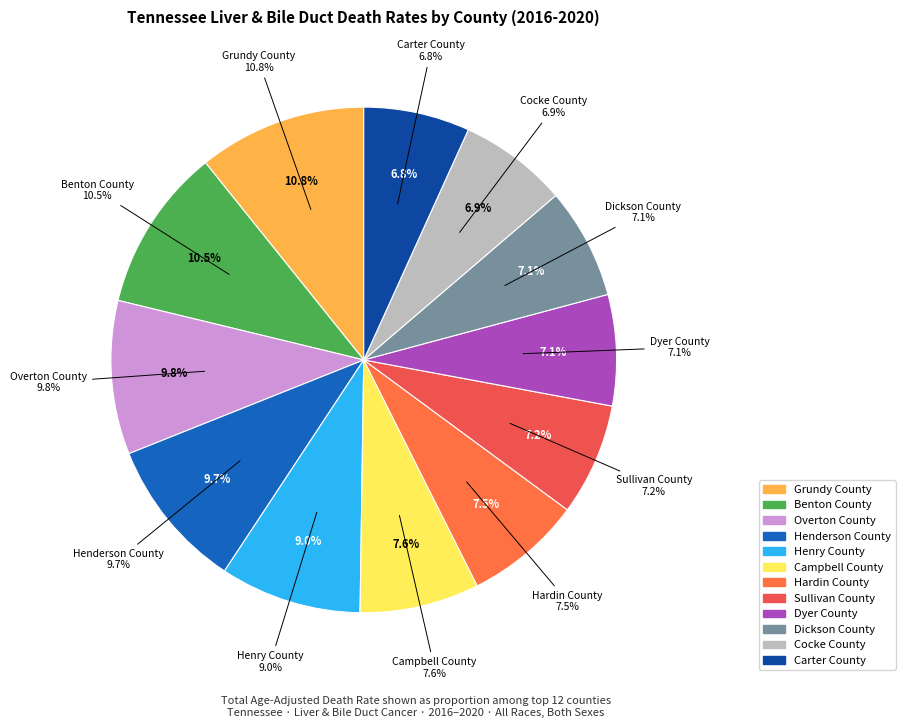

How much of the chart is everything except Cocke County?

93.1%